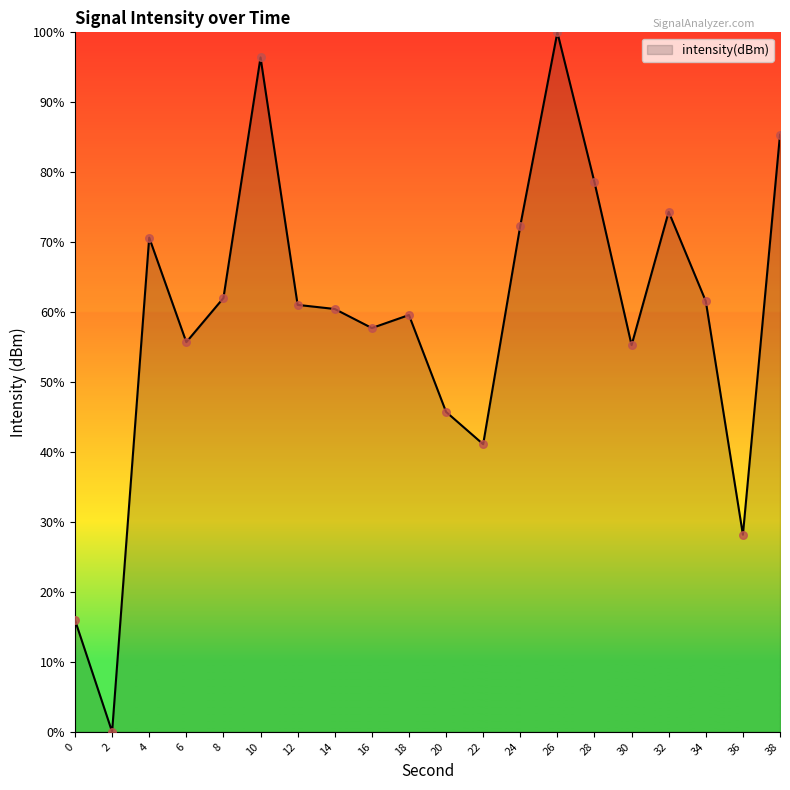

What is the change in value from 22 to 24?

+31.2